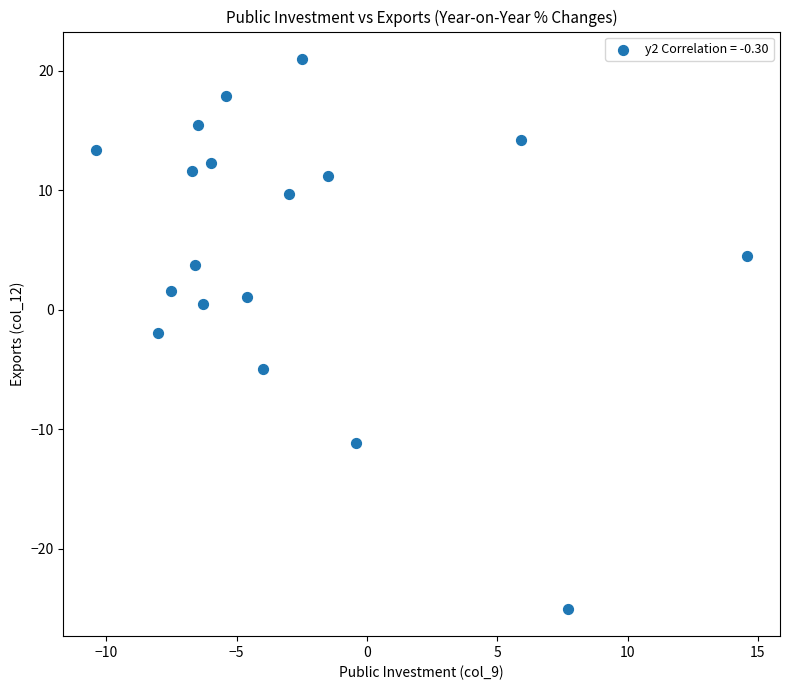

What is the range of Y values (max minus min)?

46.0